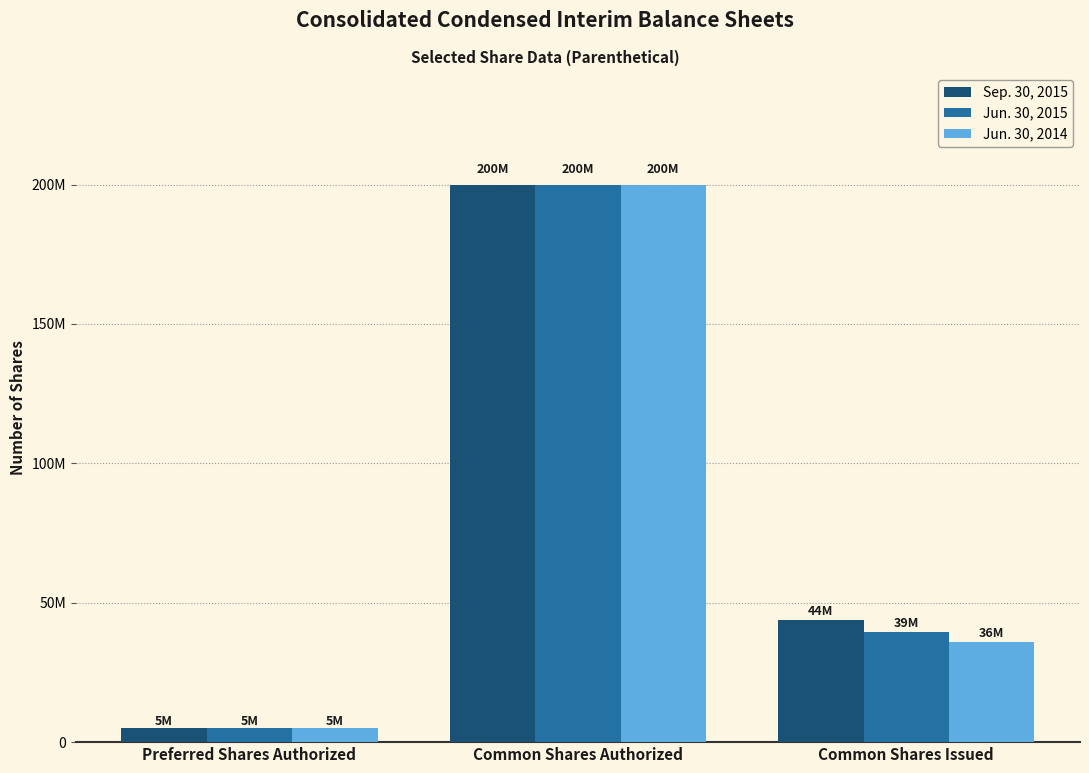

Which has a higher value, Common Shares Authorized or Preferred Shares Authorized?

Common Shares Authorized